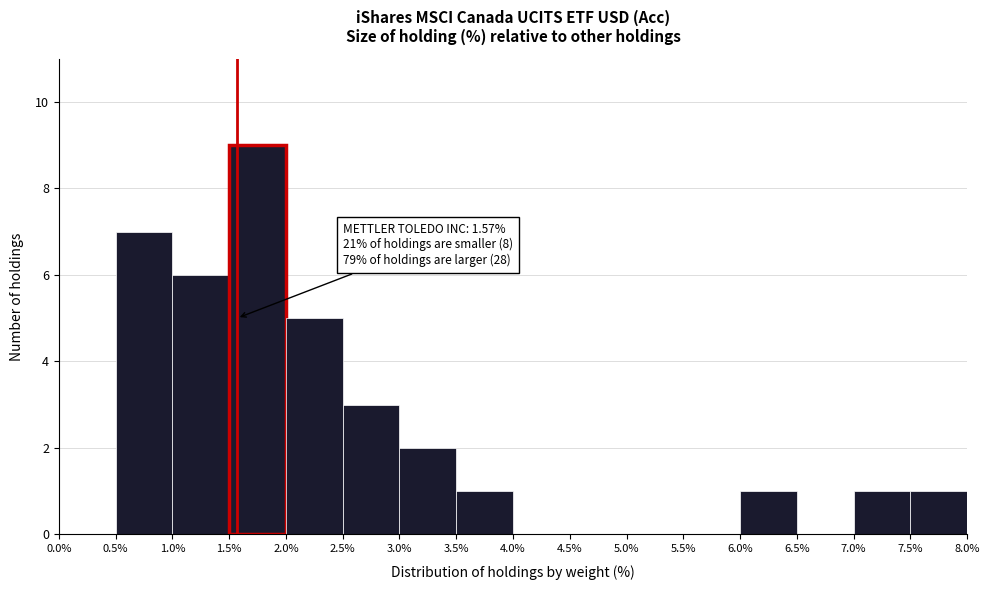

Over which range of the x-axis is the bar tallest?

1.5% to 2.0%